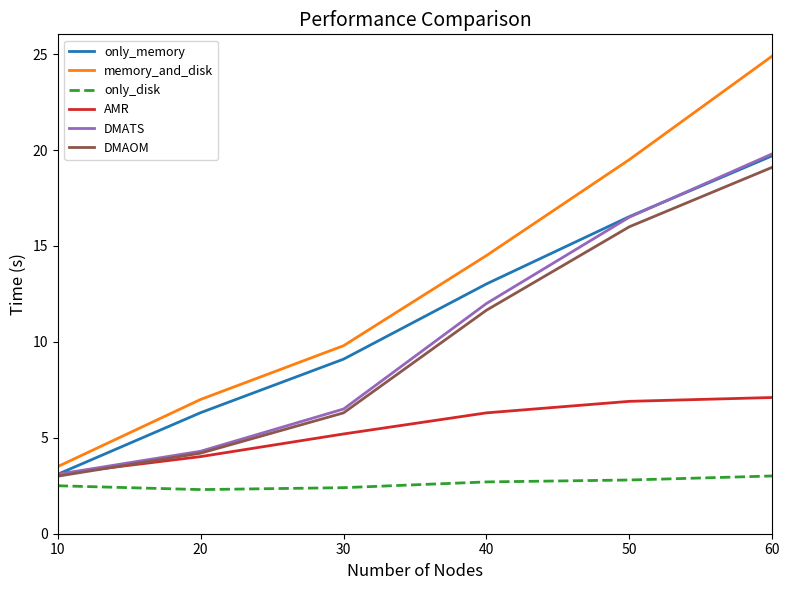

True or false: only_disk has a value of 3.0 at 60.

True